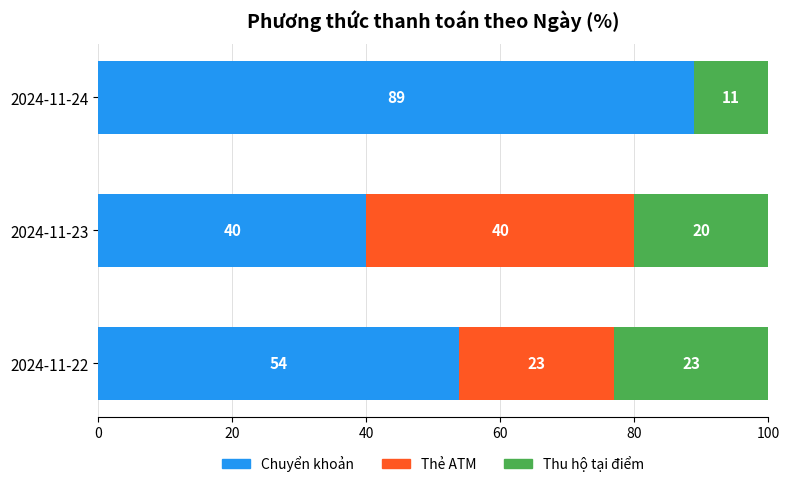

What is the total value across all series at 2024-11-24?

100.0